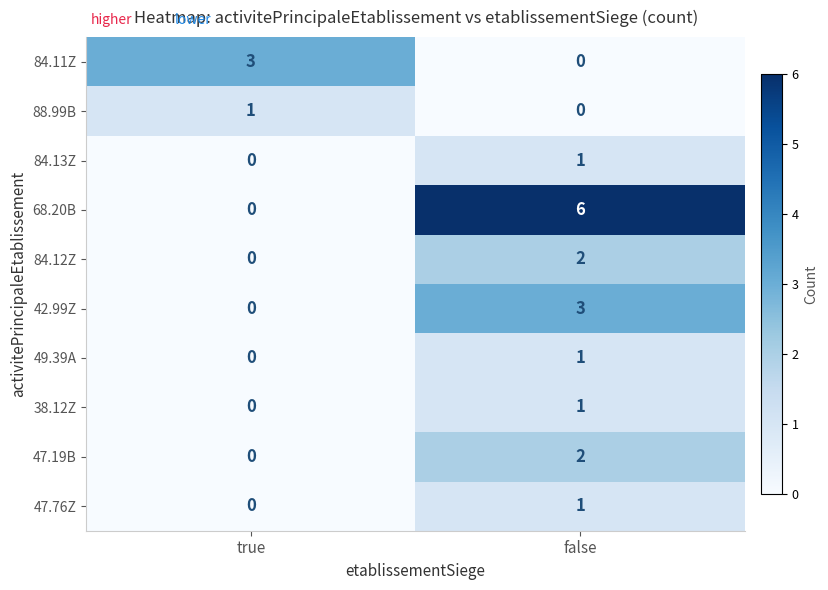

List the labels in order of 84.12Z value, smallest first.

true, false